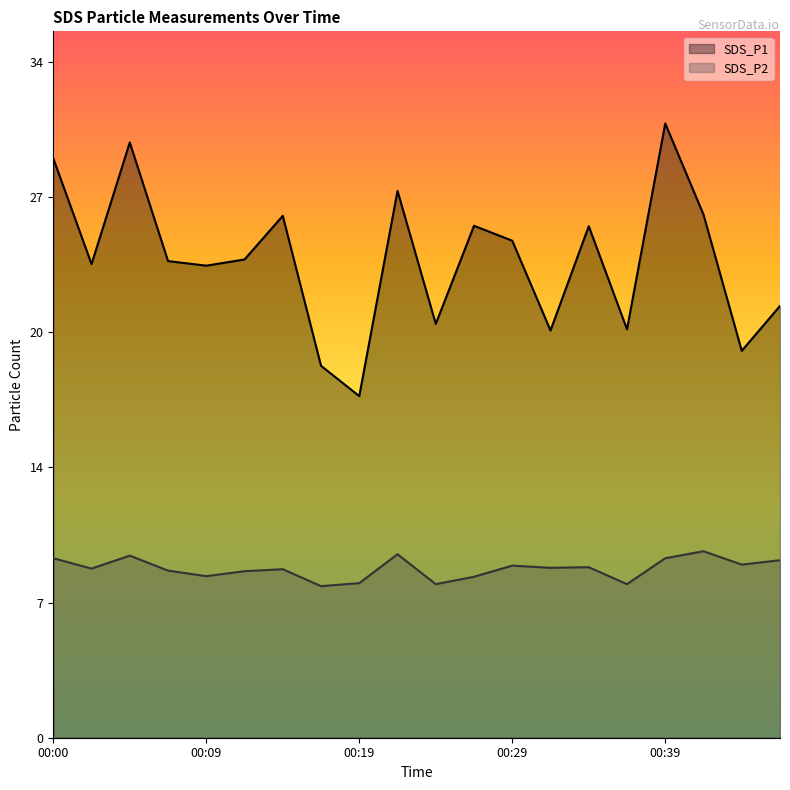

List the labels in order of SDS_P1 value, smallest first.

00:19, 00:17, 00:44, 00:31, 00:36, 00:24, 00:46, 00:09, 00:02, 00:07, 00:12, 00:29, 00:34, 00:26, 00:14, 00:41, 00:22, 00:00, 00:05, 00:39